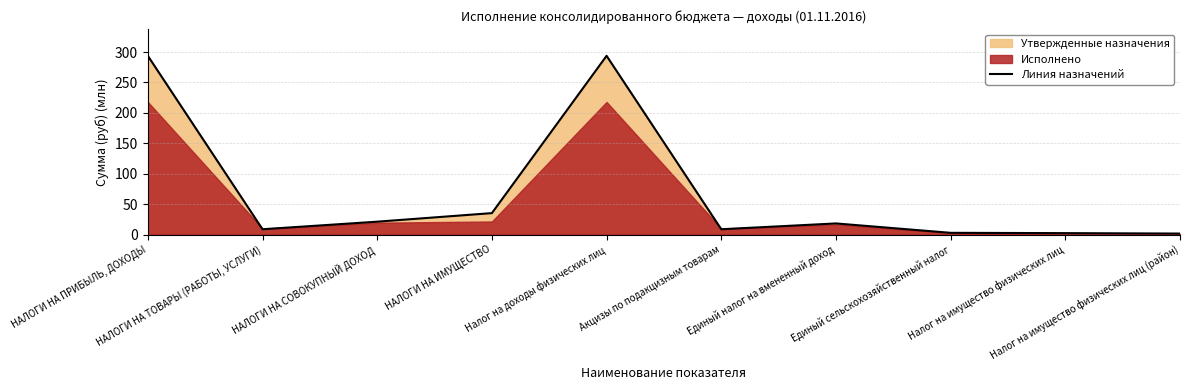

True or false: the data has more than 2 interior local peaks.

False